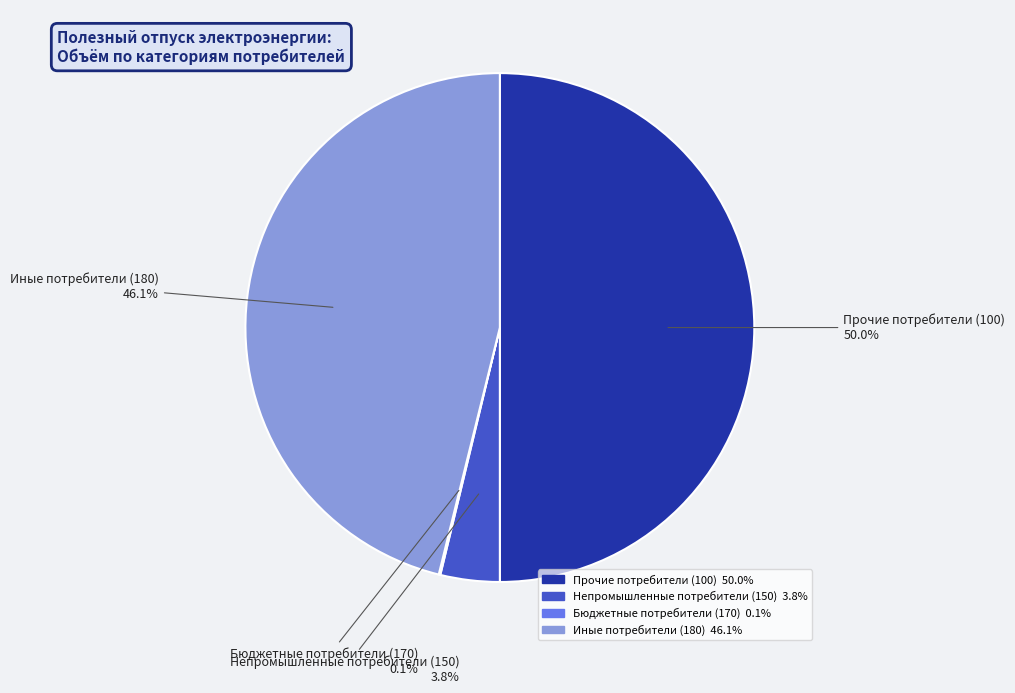

The Прочие потребители (100) slice represents 50% of the pie. True or false?

True